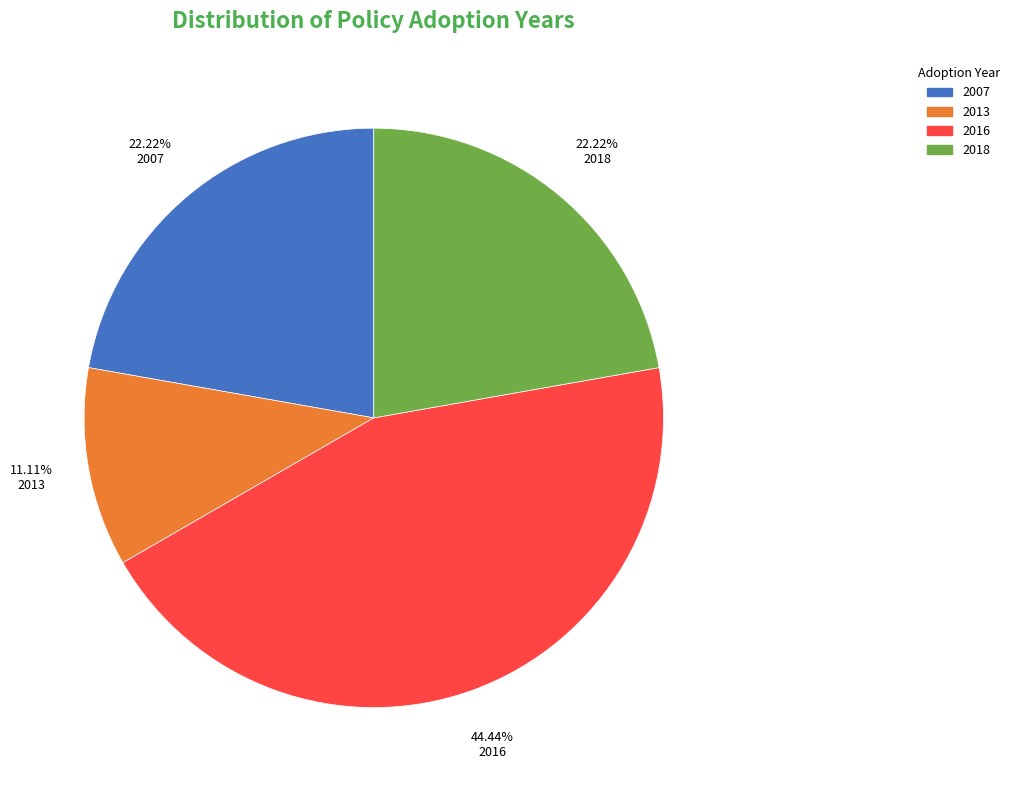

Which slice is the largest?

2016